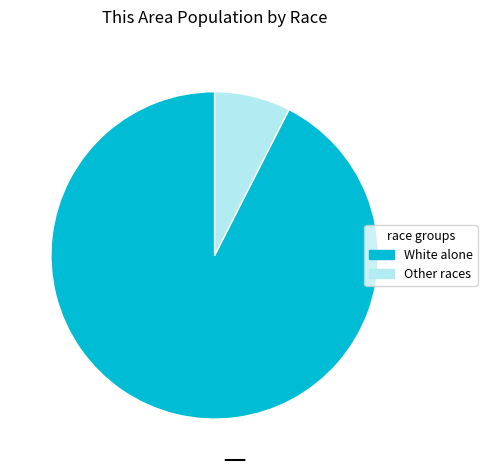

How many segments does this pie chart have?

2